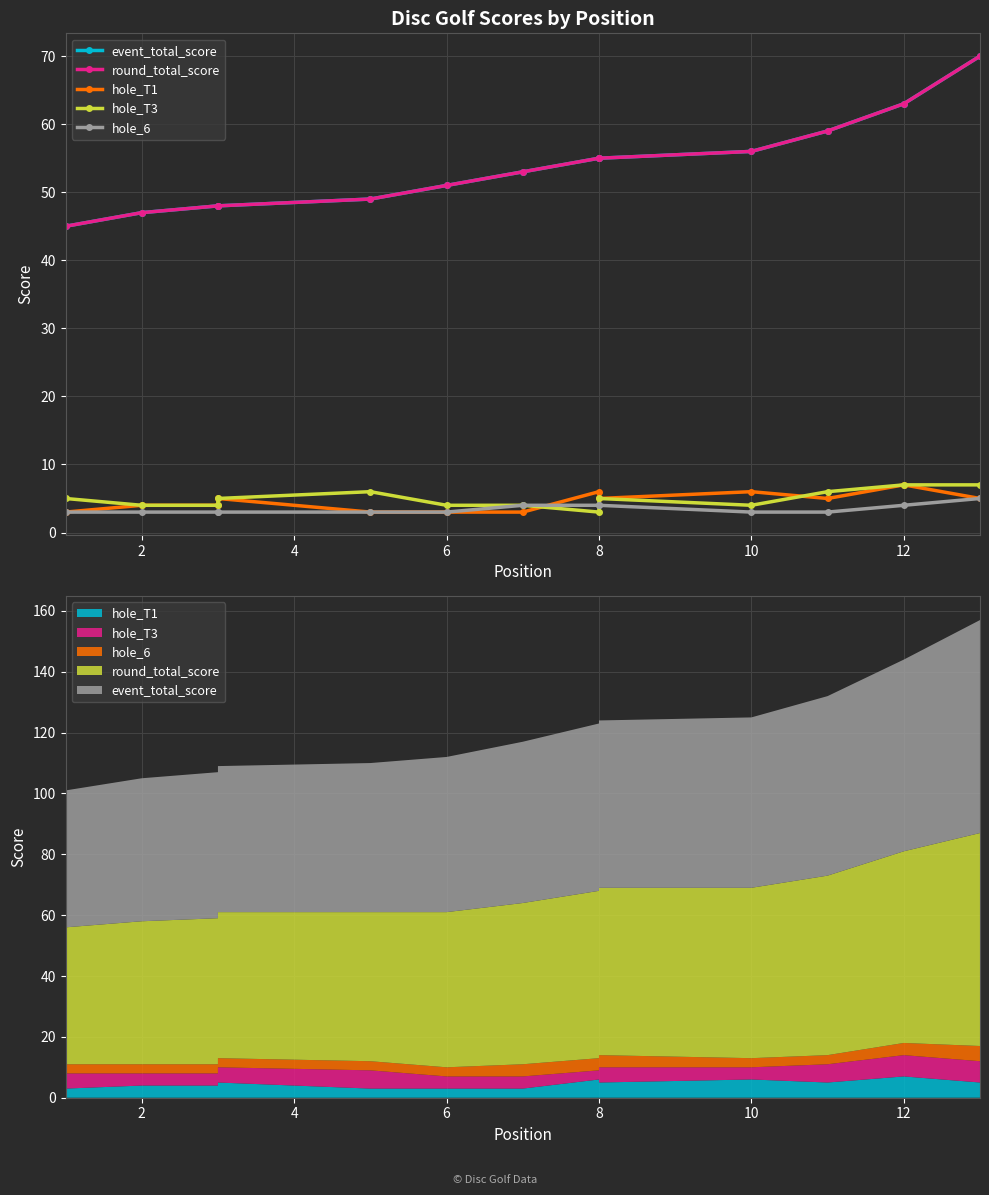

Between 4 and 12, which series saw the biggest shift?

event_total_score